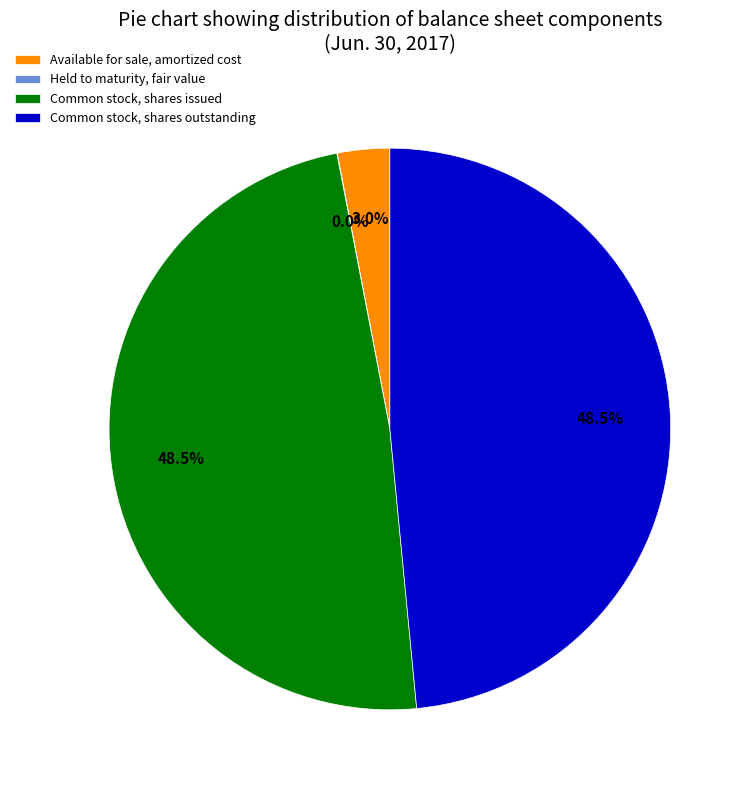

What is the ratio of the value at Common stock, shares issued to the value at Common stock, shares outstanding?

1.0